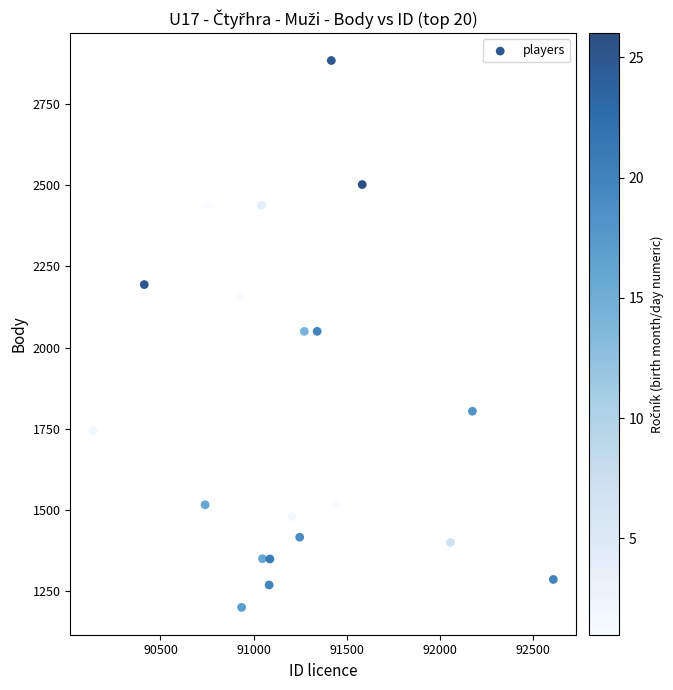

What is the range of Y values (max minus min)?

1684